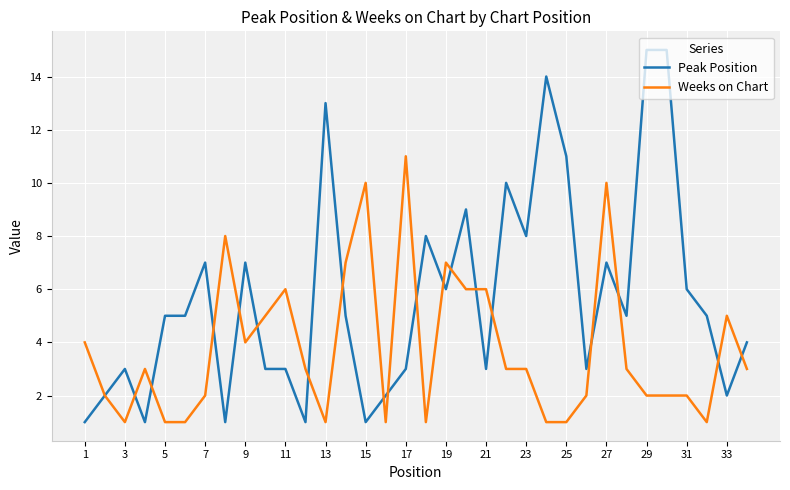

Rank the series by their average value, from lowest to highest.

Weeks on Chart, Peak Position